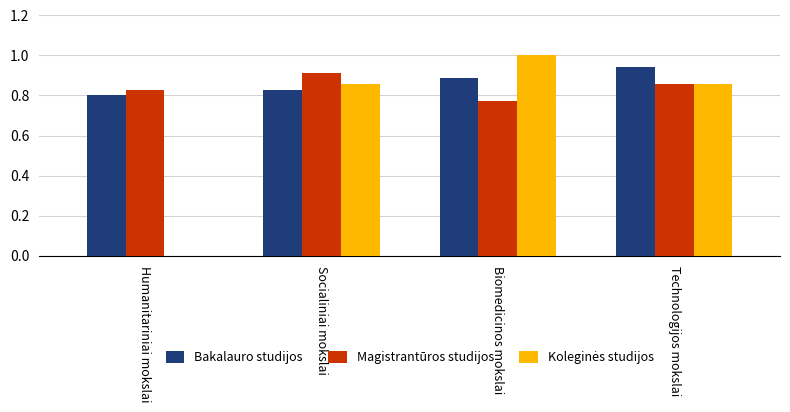

What is the total value across all series at Technologijos mokslai?

2.7